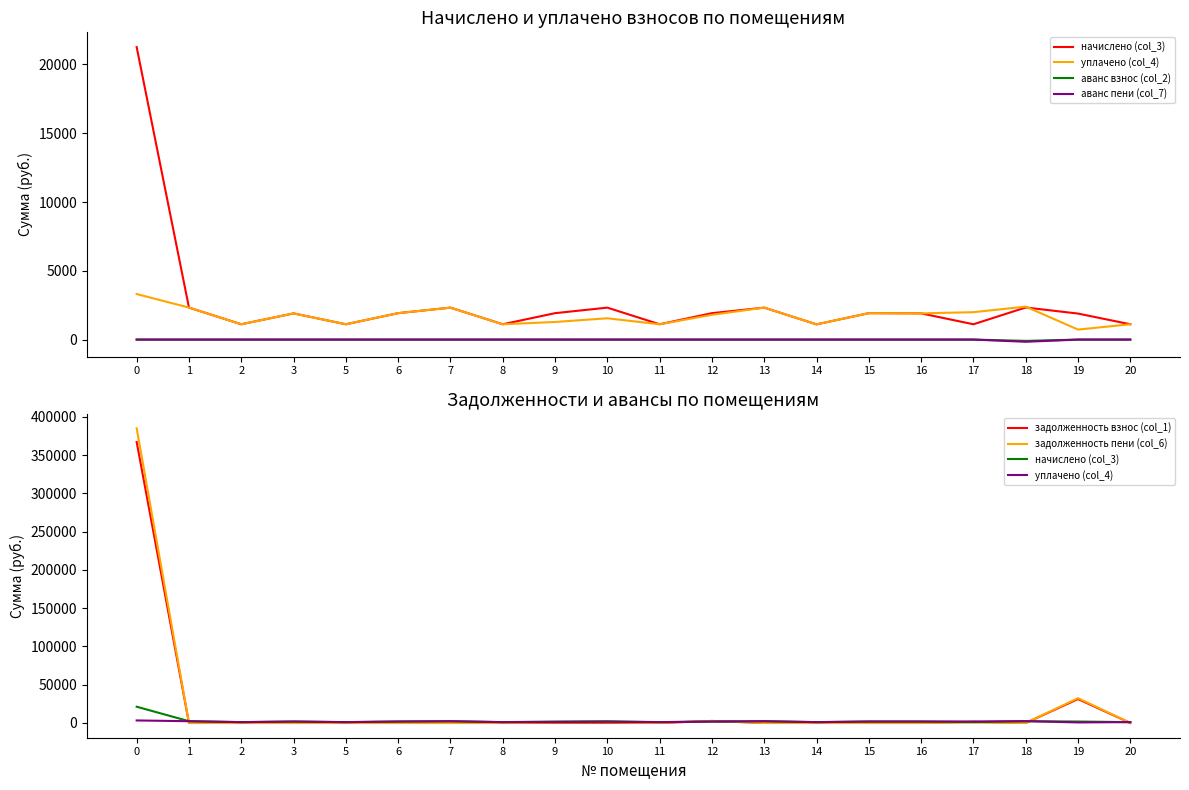

Count the number of data series in this chart.

6